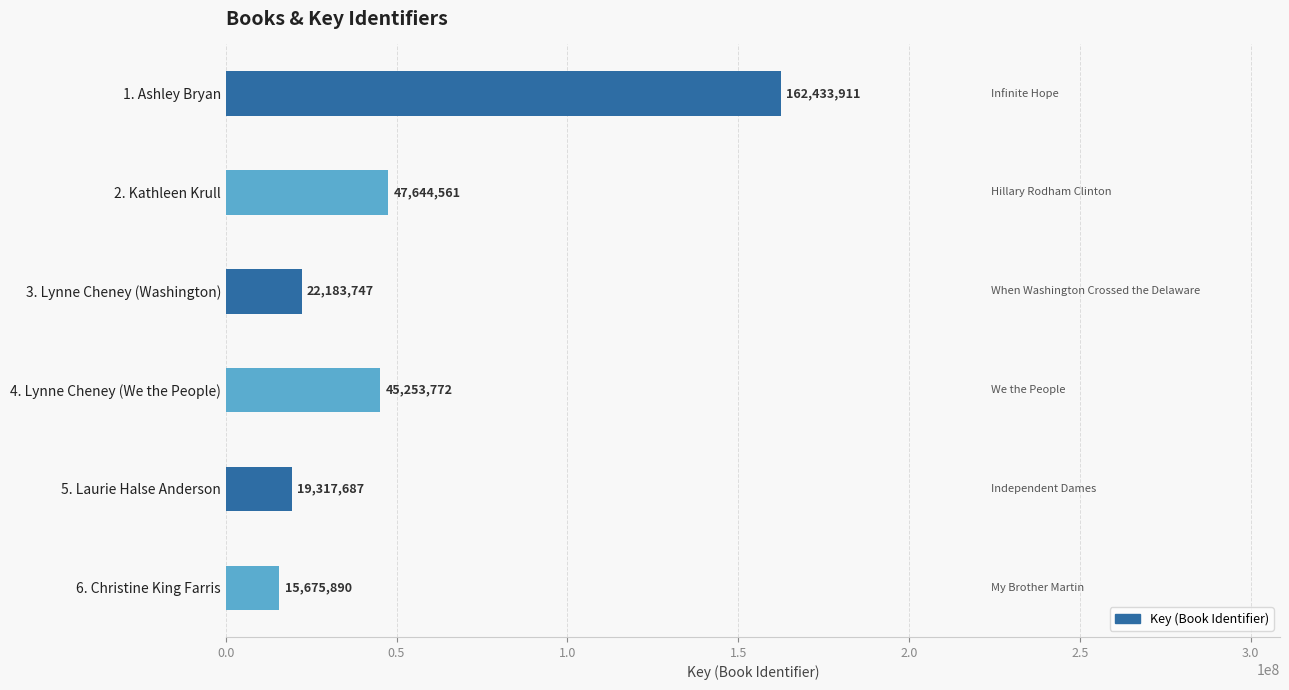

How many data points are less than 45253772?

3